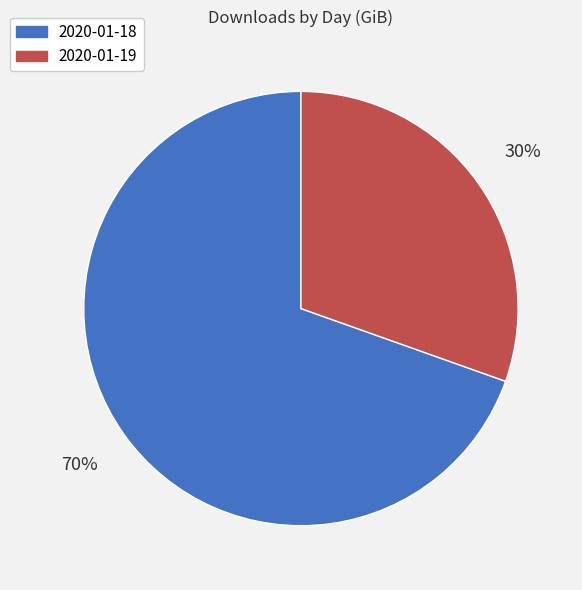

Does 2020-01-18 represent more than half of the total?

Yes